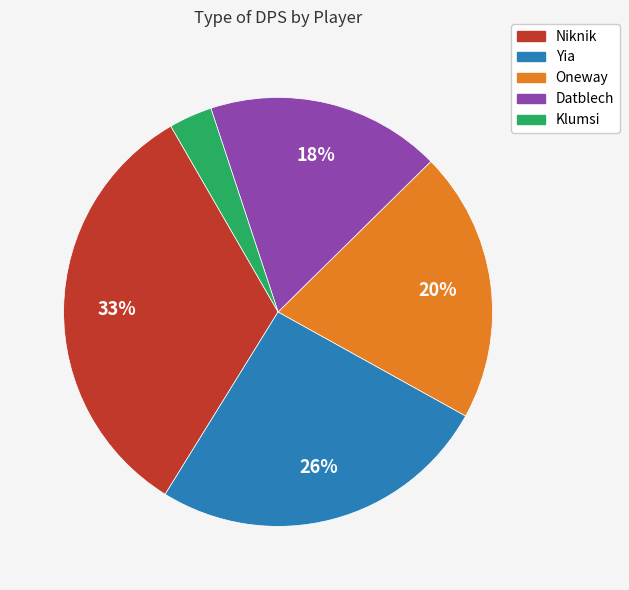

Between Niknik and Datblech, which is larger?

Niknik